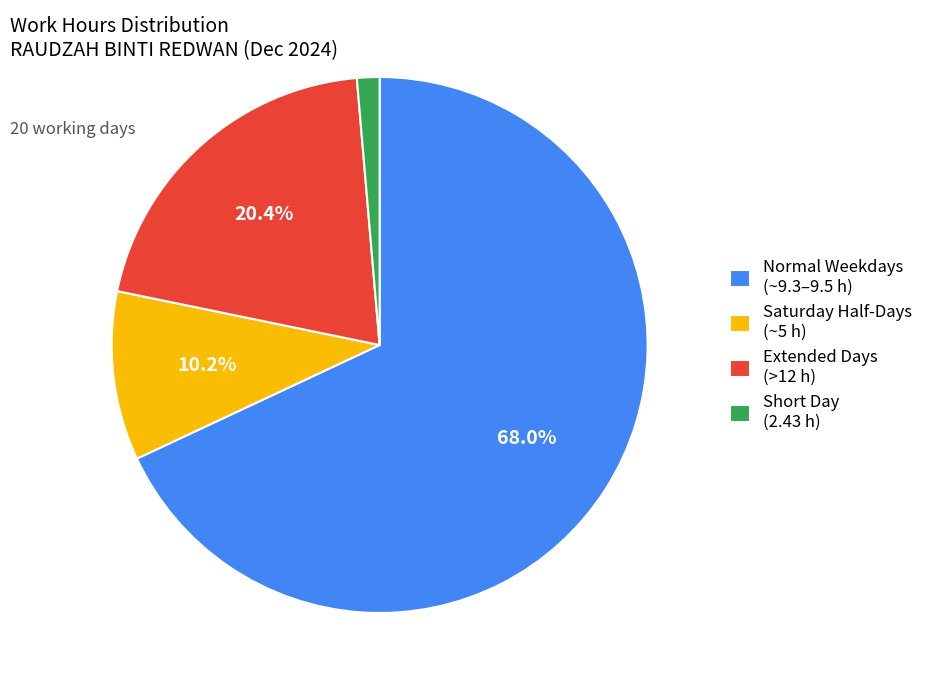

Which has a higher value, Extended Days (>12 h) or Saturday Half-Days (~5 h)?

Extended Days (>12 h)